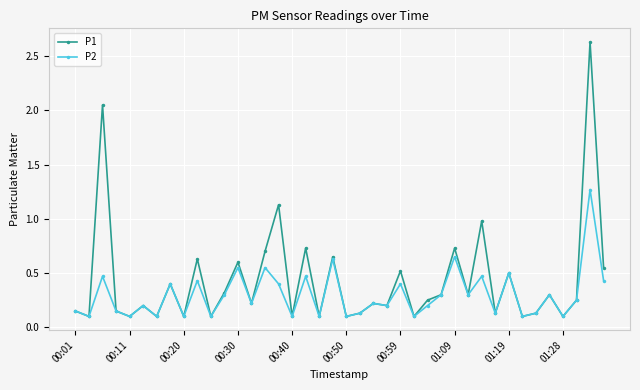

List the series in order of their overall mean, lowest first.

P2, P1